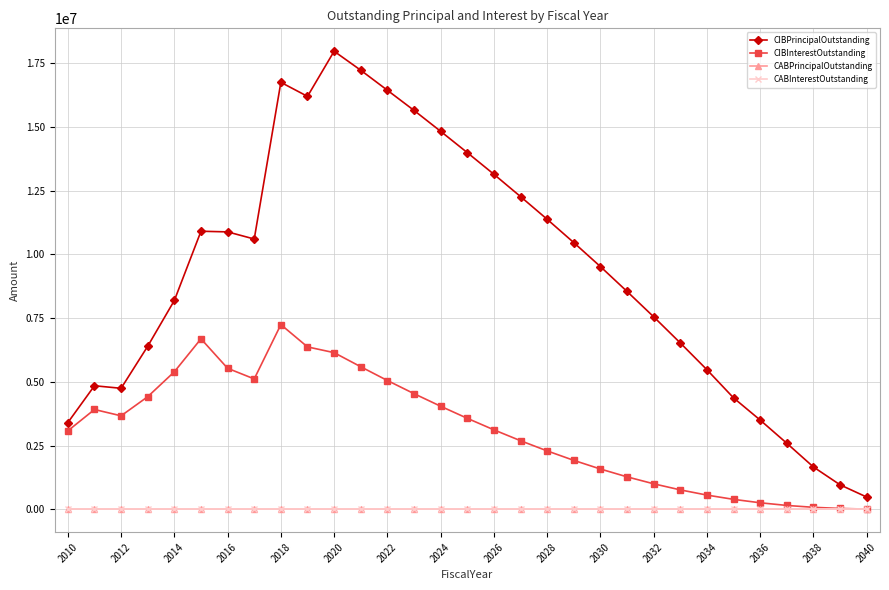

Is this an area chart (filled region under the line)?

No